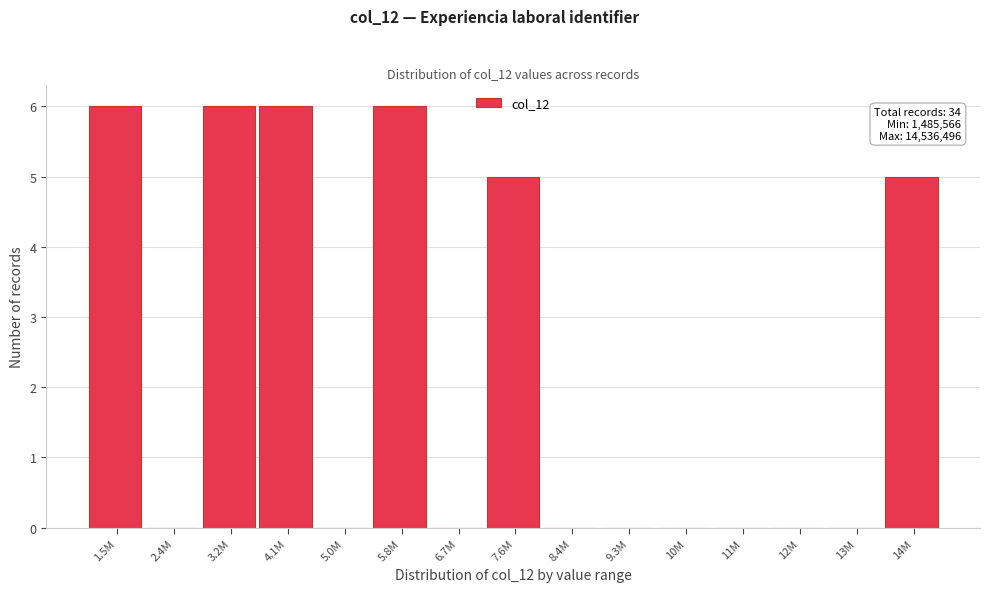

Reading left to right, what are all the values shown in this chart?

1.5M=6	2.4M=0	3.2M=6	4.1M=6	5.0M=0	5.8M=6	6.7M=0	7.6M=5	8.4M=0	9.3M=0	10M=0	11M=0	12M=0	13M=0	14M=5